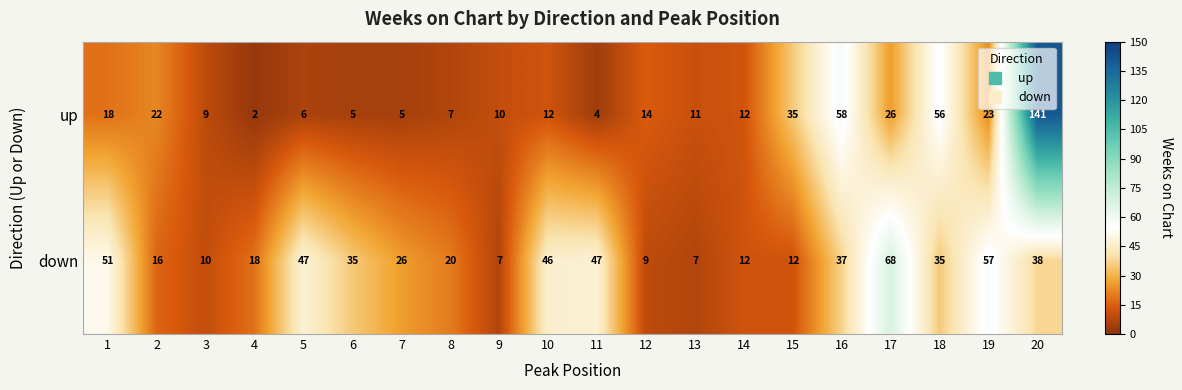

Which category has the highest value across all series?

20